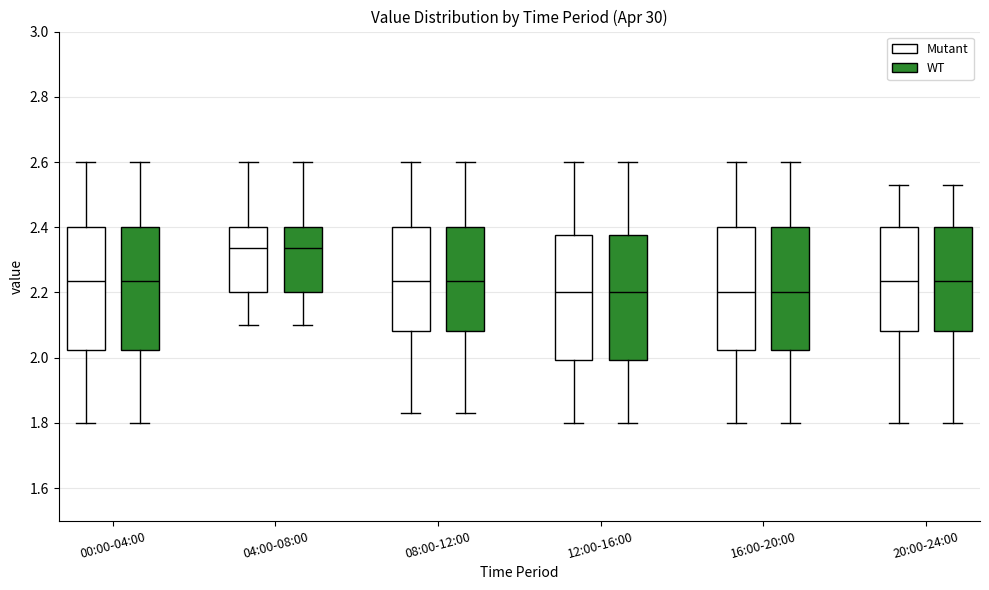

Reading left to right, transcribe this box plot: for each box, give where its median line is, the range the box spans, and where its two whiskers end, as read against the y-axis. The values are not printed on the chart, so give them approximately, as read against the axis.

00:00-04:00 (Mutant): median 2.24, box 2.02 to 2.40, whiskers 1.80 to 2.60
00:00-04:00 (WT): median 2.24, box 2.02 to 2.40, whiskers 1.80 to 2.60
04:00-08:00 (Mutant): median 2.34, box 2.20 to 2.40, whiskers 2.10 to 2.60
04:00-08:00 (WT): median 2.34, box 2.20 to 2.40, whiskers 2.10 to 2.60
08:00-12:00 (Mutant): median 2.24, box 2.08 to 2.40, whiskers 1.84 to 2.60
08:00-12:00 (WT): median 2.24, box 2.08 to 2.40, whiskers 1.84 to 2.60
12:00-16:00 (Mutant): median 2.20, box 2.00 to 2.38, whiskers 1.80 to 2.60
12:00-16:00 (WT): median 2.20, box 2.00 to 2.38, whiskers 1.80 to 2.60
16:00-20:00 (Mutant): median 2.20, box 2.02 to 2.40, whiskers 1.80 to 2.60
16:00-20:00 (WT): median 2.20, box 2.02 to 2.40, whiskers 1.80 to 2.60
20:00-24:00 (Mutant): median 2.24, box 2.08 to 2.40, whiskers 1.80 to 2.54
20:00-24:00 (WT): median 2.24, box 2.08 to 2.40, whiskers 1.80 to 2.54